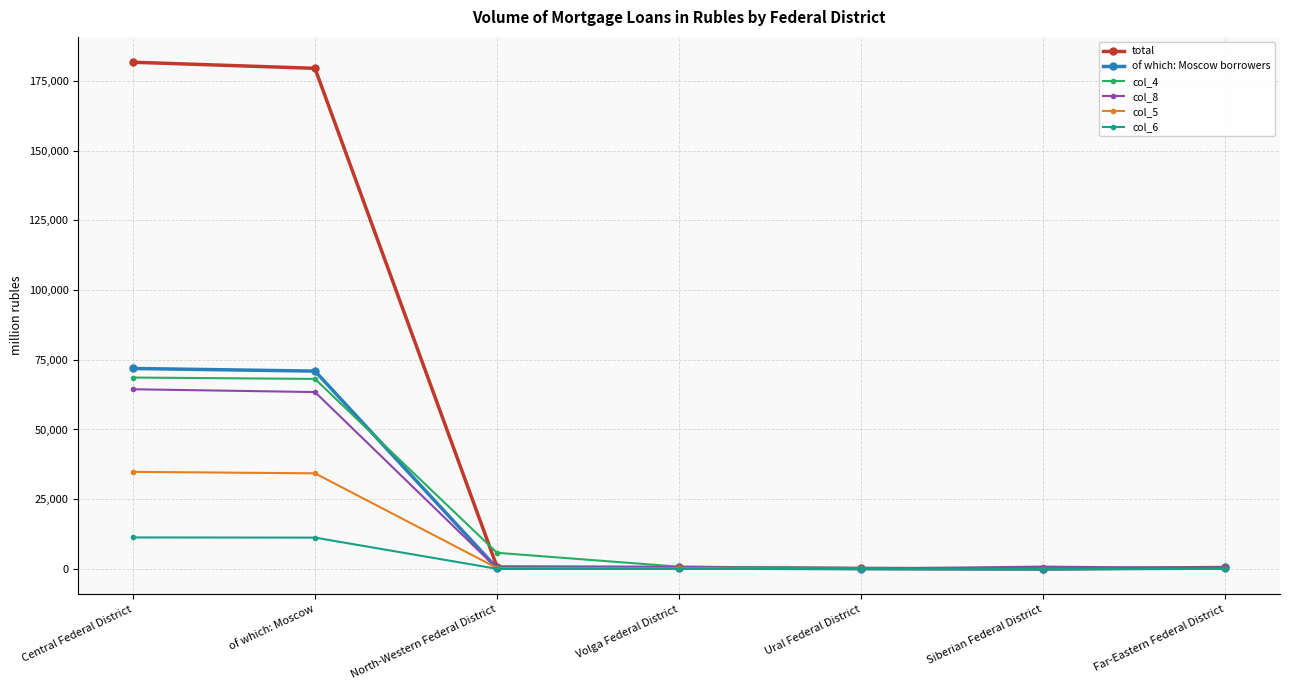

At which label does col_4 first exceed 805?

Central Federal District